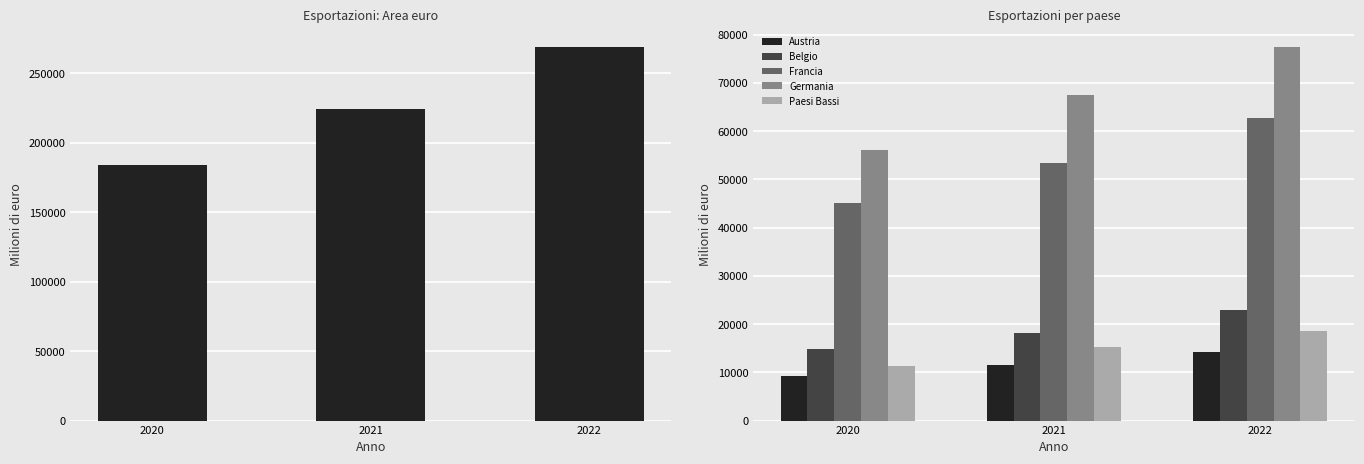

Reading right to left, transcribe all the data shown in this chart.

Area euro: 2022=269072.7	2021=224432.2	2020=183725.7
Austria: 2022=14284.1	2021=11599.4	2020=9280.9
Belgio: 2022=22907.7	2021=18066.6	2020=14929.6
Francia: 2022=62651.6	2021=53455.7	2020=45188.8
Germania: 2022=77534.8	2021=67438.2	2020=56085.3
Paesi Bassi: 2022=18592.0	2021=15238.5	2020=11403.5